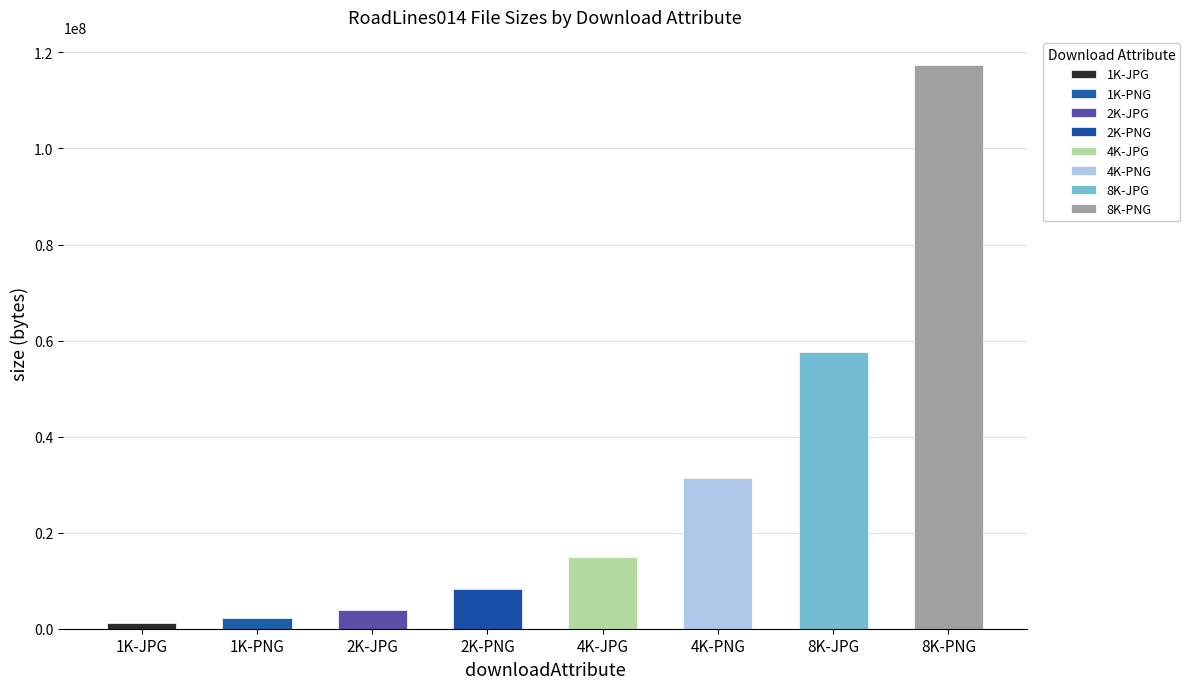

What is the minimum value shown in the chart?

1118065